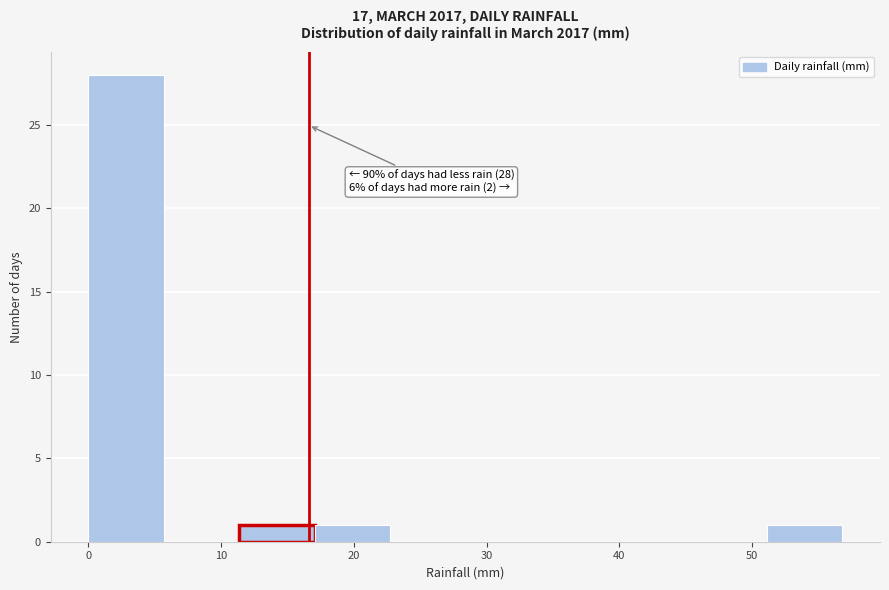

Which range on the x-axis has the tallest bar?

0 to 6